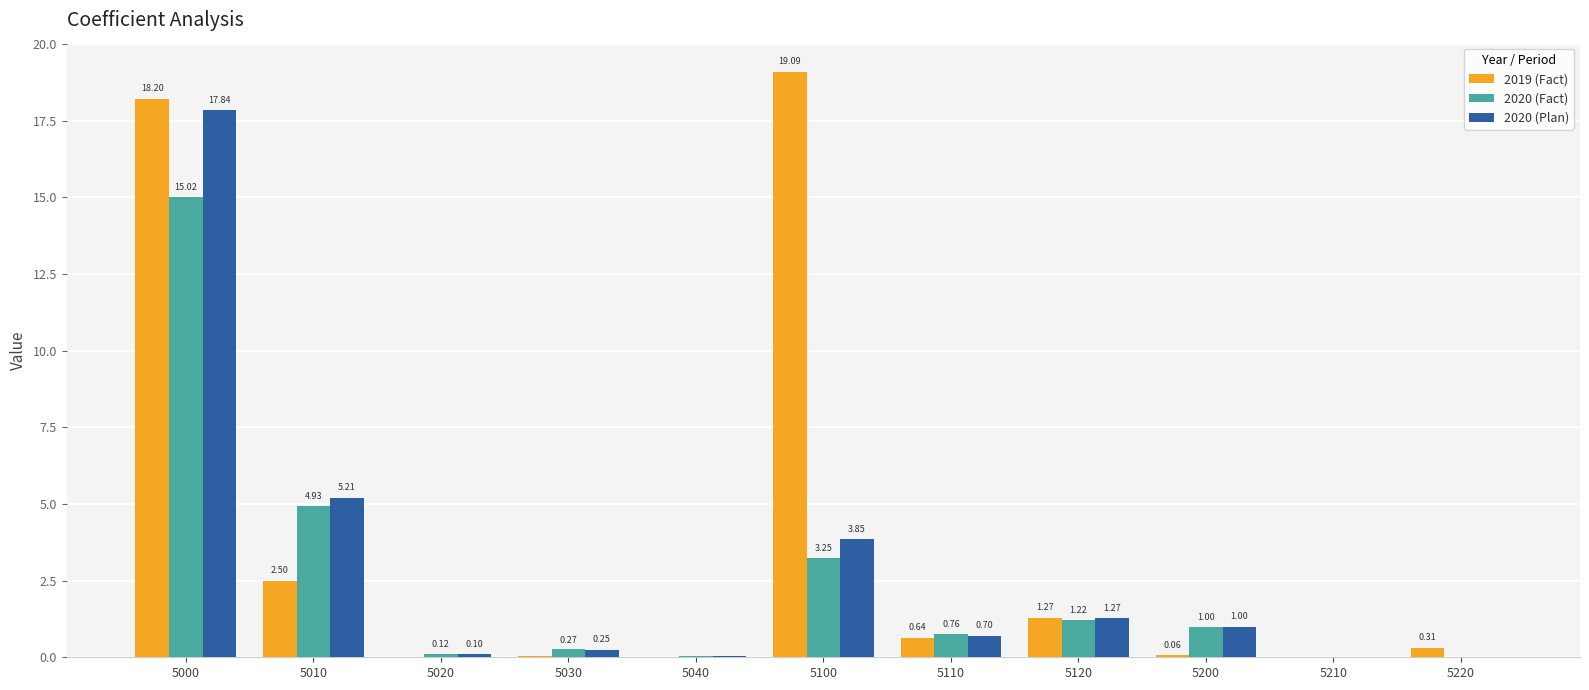

Which series has the largest range (max minus min)?

2019 (Fact)